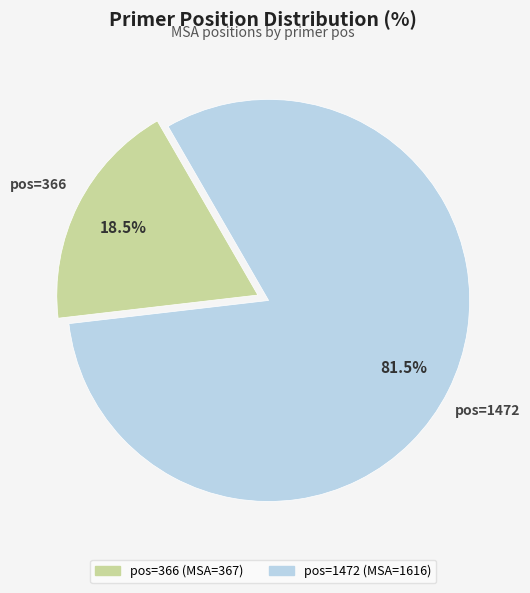

Is there a majority slice in this chart?

Yes